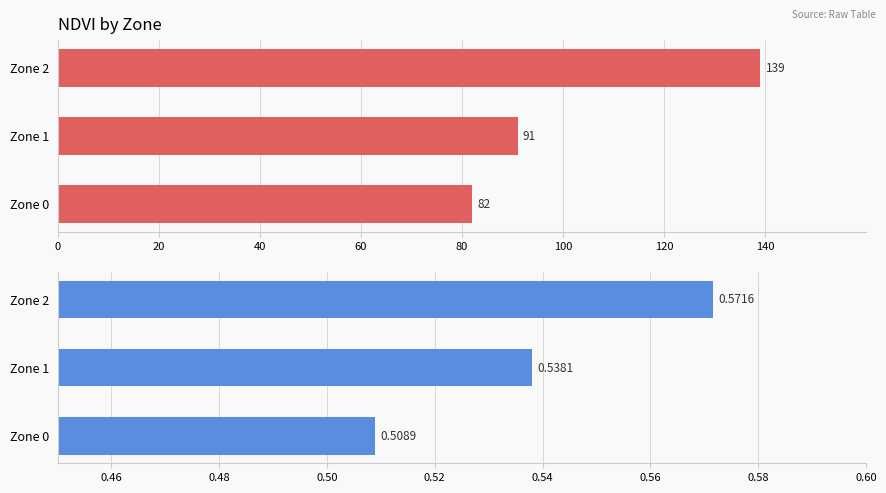

True or false: Count has a value of 82.0 at Zone 0.

True